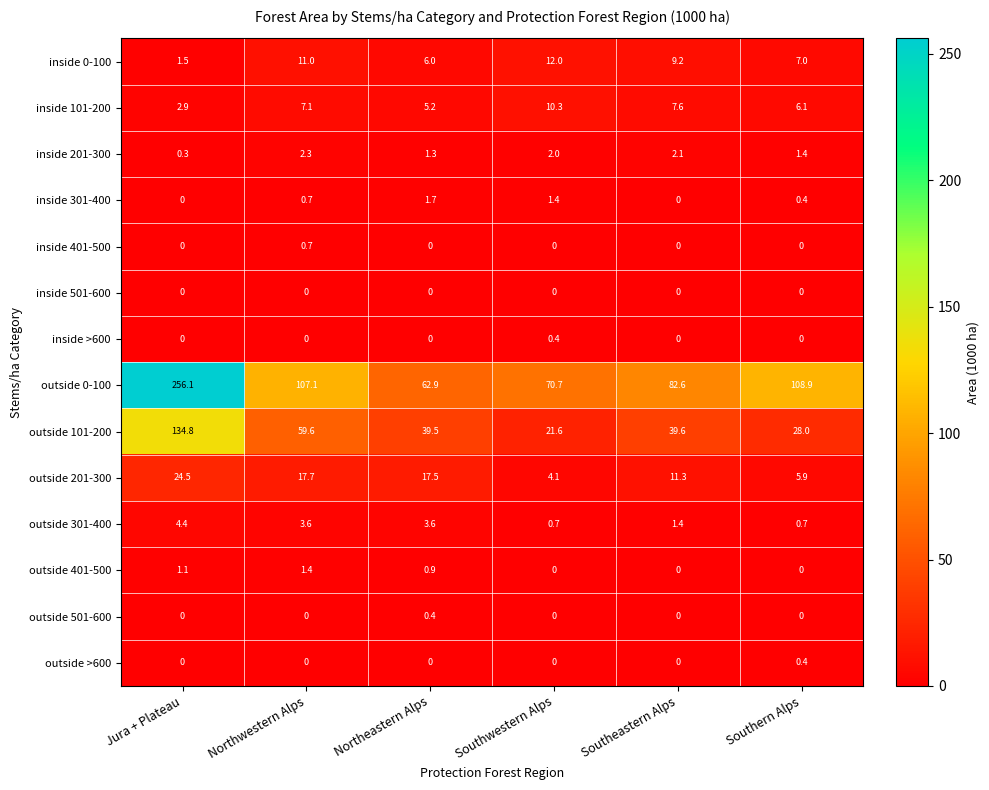

What is the greatest value displayed?

256.1